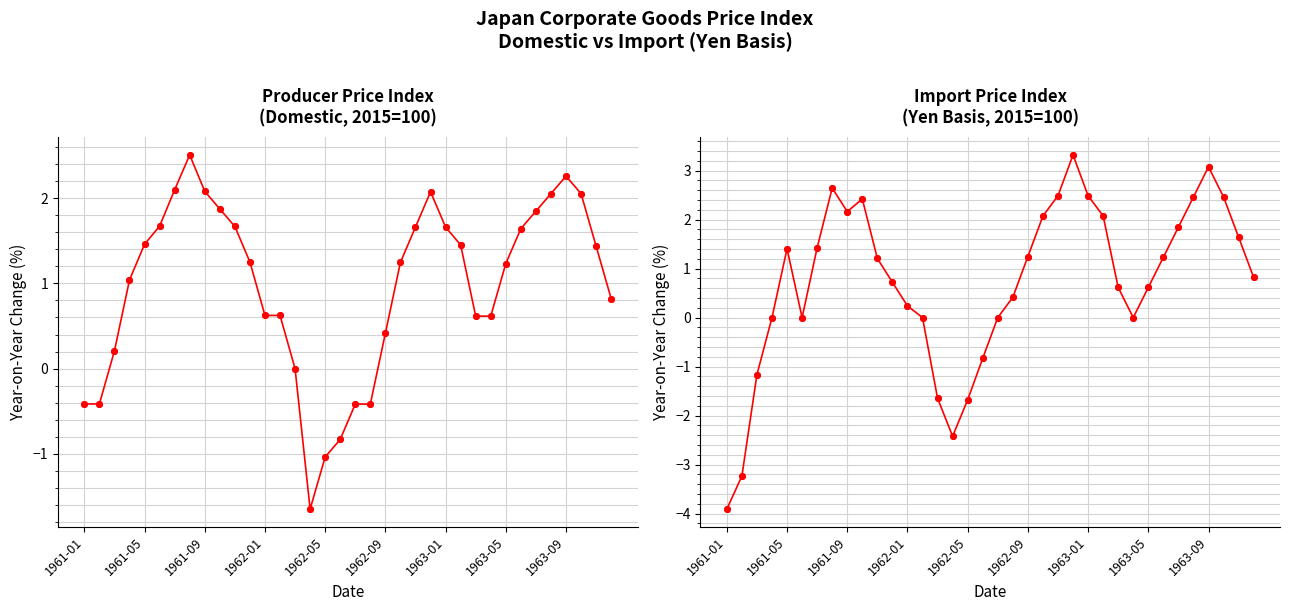

Is the value of Producer Price Index at 1963-01 greater than the value of Import Price Index at 1962-09?

Yes